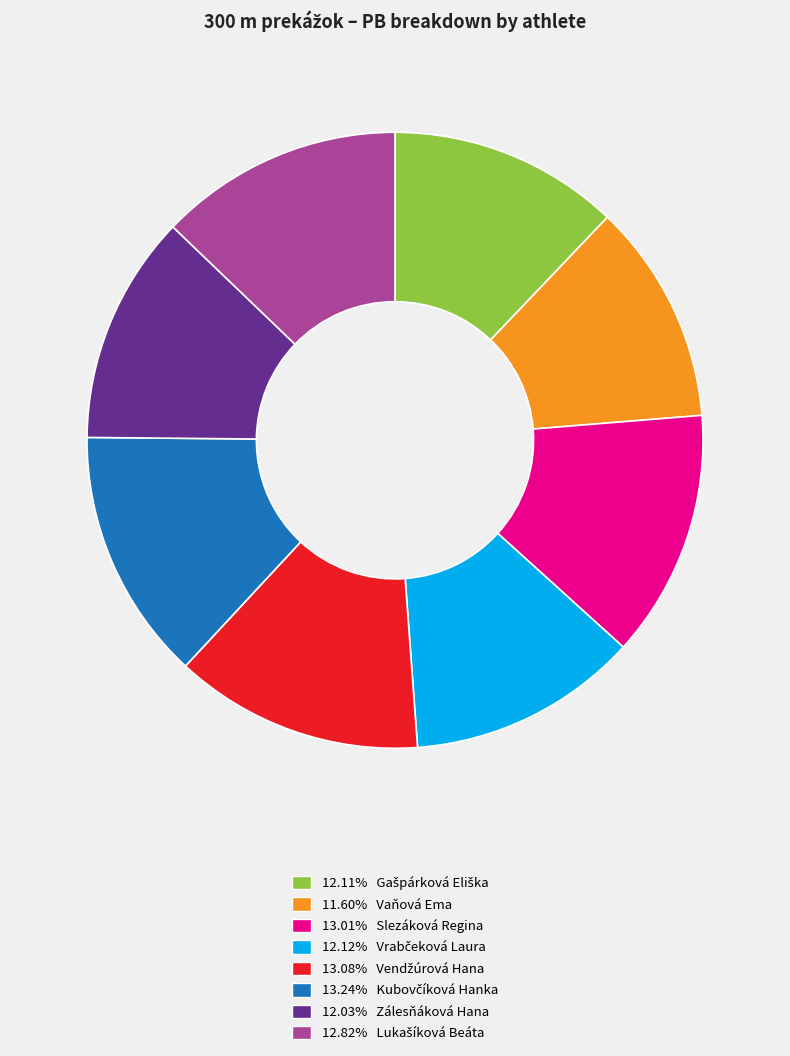

Is the sum of 13.01% Slezáková Regina and 12.03% Zálesňáková Hana greater than half?

No